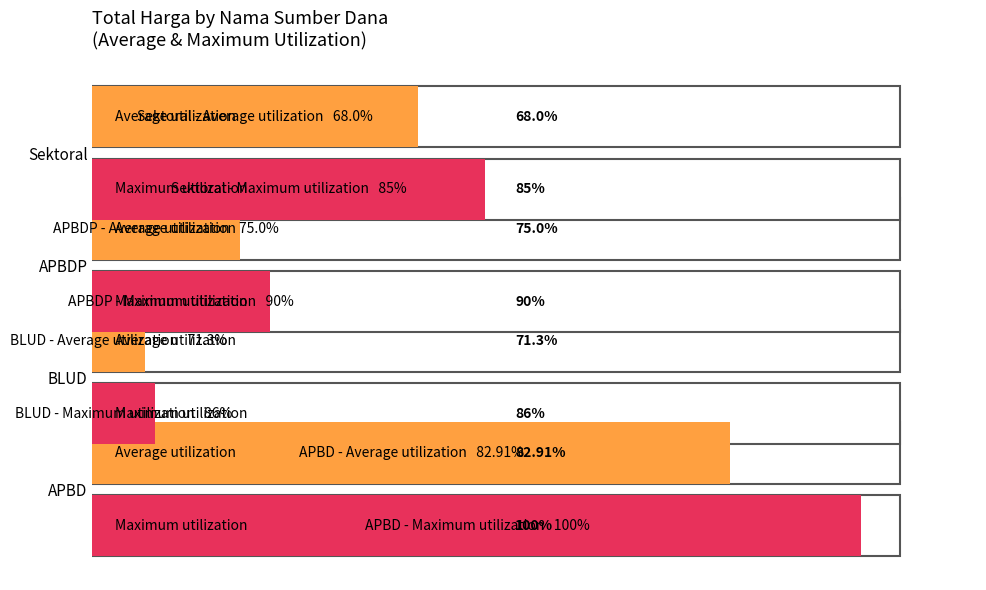

List the labels in order of Maximum Total Harga value, largest first.

0, 3, 2, 1